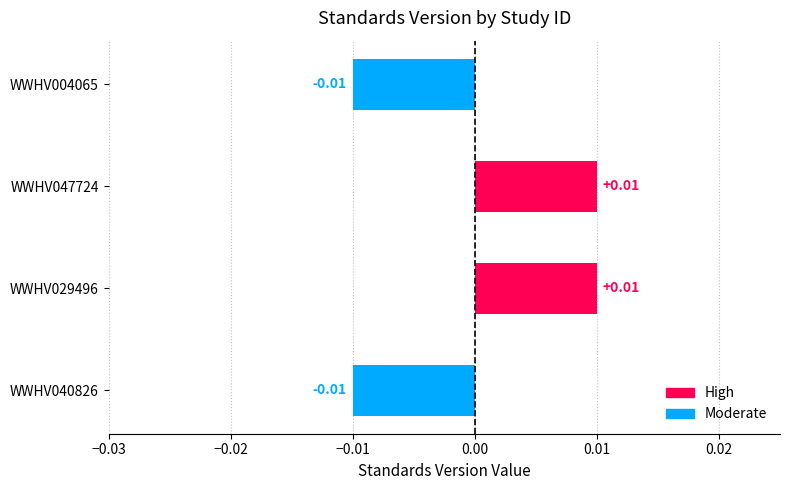

Between WWHV040826 and WWHV047724, which is larger?

WWHV047724